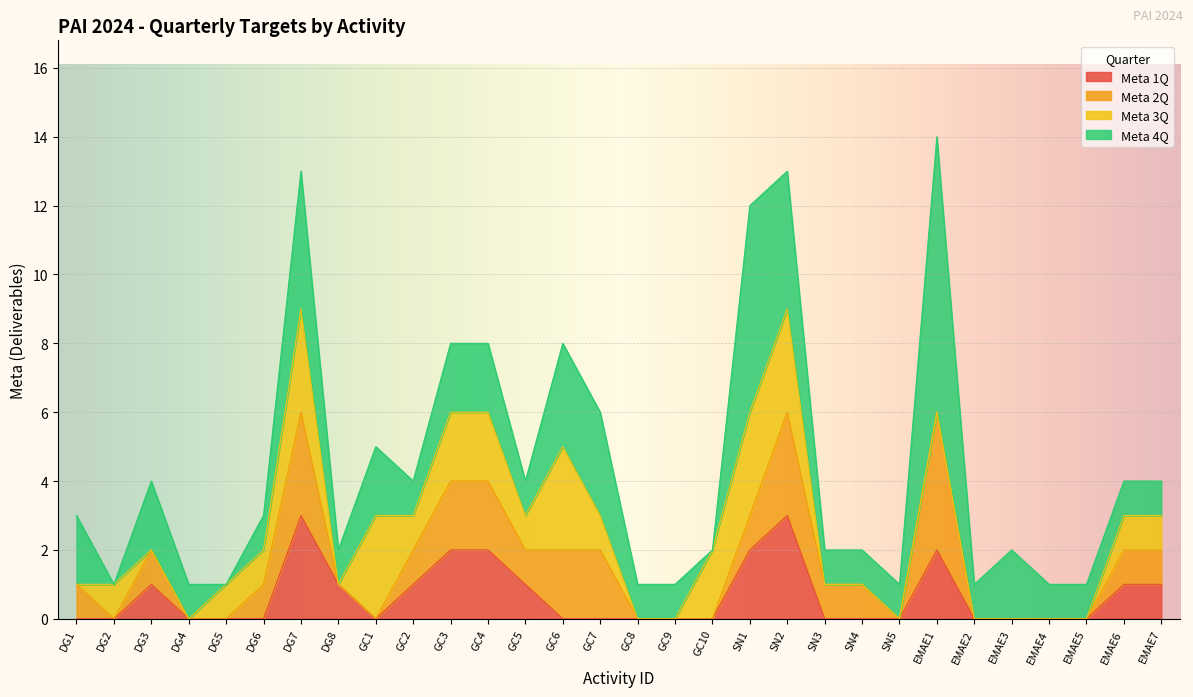

Reading left to right, what are all the values shown in this chart?

Meta 1Q: 0	0	1	0	0	0	3	1	0	1	2	2	1	0	0	0	0	0	2	3	0	0	0	2	0	0	0	0	1	1
Meta 2Q: 1	0	1	0	0	1	3	0	0	1	2	2	1	2	2	0	0	0	1	3	1	1	0	4	0	0	0	0	1	1
Meta 3Q: 0	1	0	0	1	1	3	0	3	1	2	2	1	3	1	0	0	2	3	3	0	0	0	0	0	0	0	0	1	1
Meta 4Q: 2	0	2	1	0	1	4	1	2	1	2	2	1	3	3	1	1	0	6	4	1	1	1	8	1	2	1	1	1	1